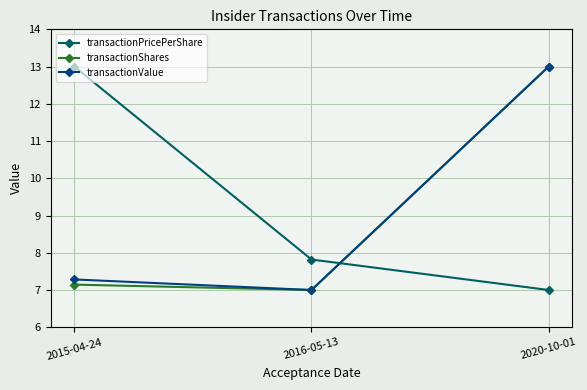

What is the difference between the maximum and minimum values in the transactionValue series?

6.0